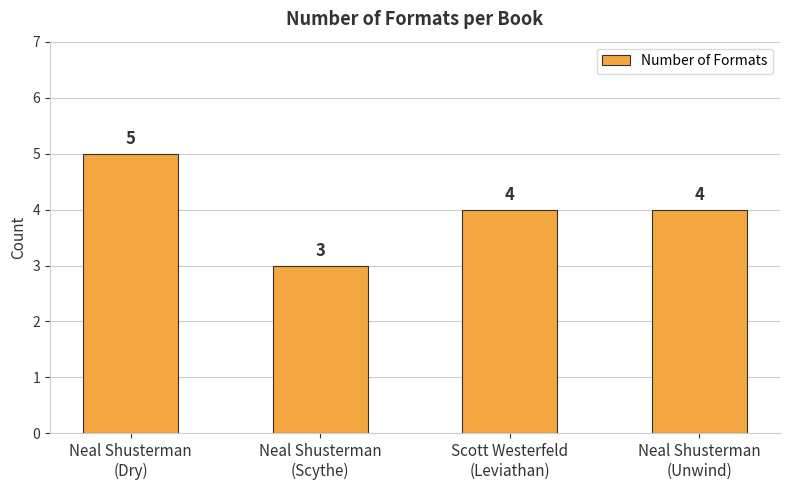

Reading left to right, transcribe all the data shown in this chart.

Neal Shusterman
(Dry)=5	Neal Shusterman
(Scythe)=3	Scott Westerfeld
(Leviathan)=4	Neal Shusterman
(Unwind)=4